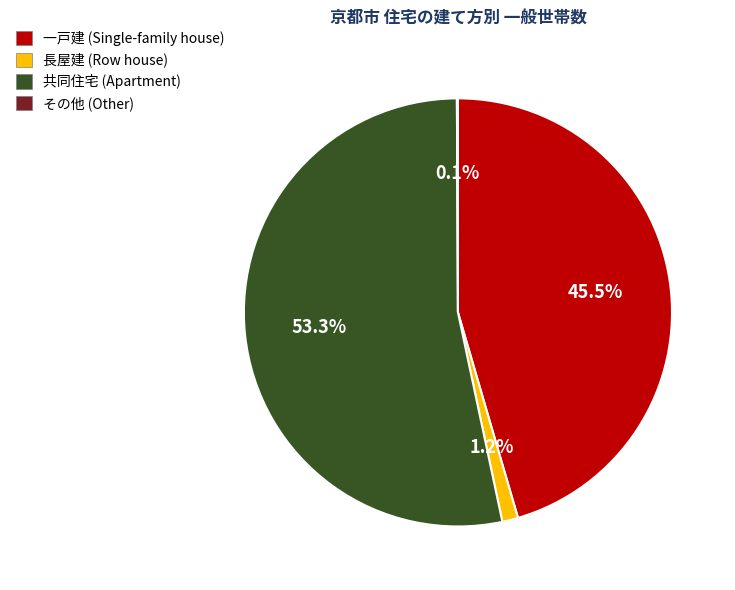

To the nearest percent, what portion does 共同住宅 represent?

53%